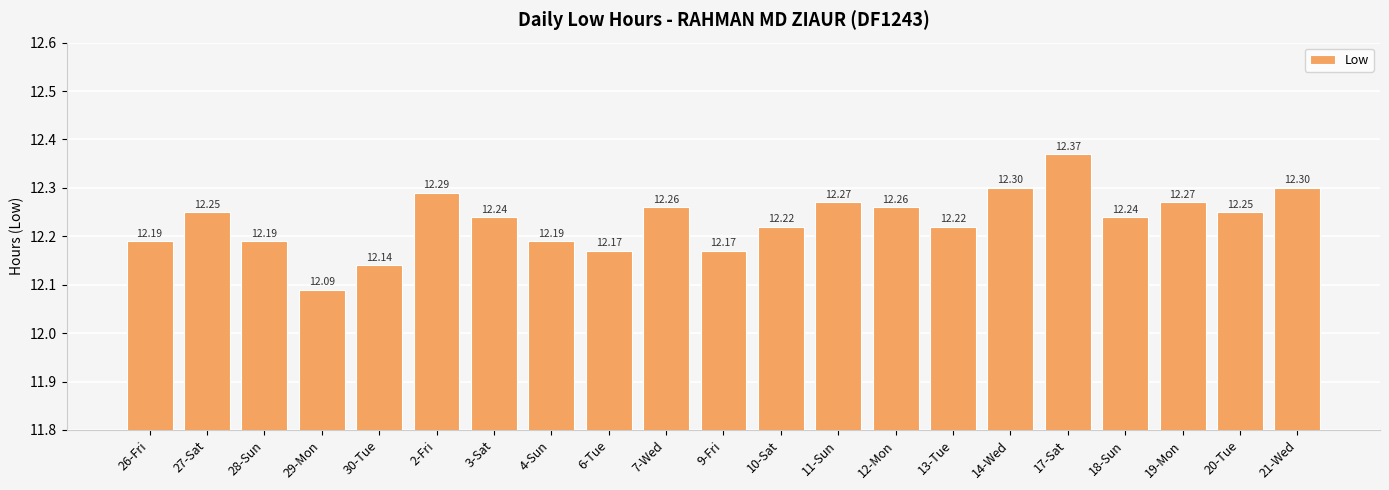

What is the change in value from 26-Fri to 21-Wed?

+0.1